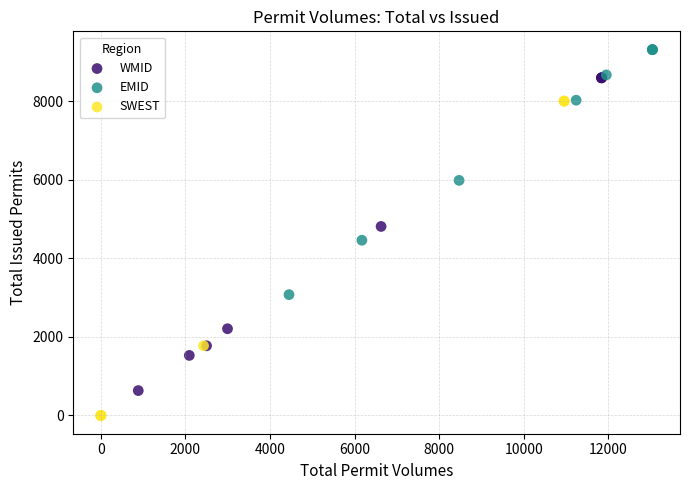

Which series contains the lowest Y value?

SWEST